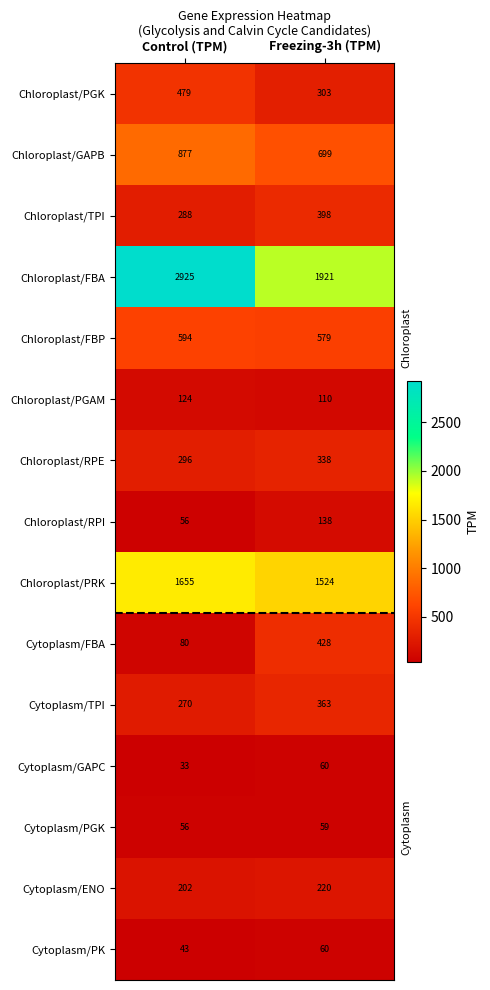

Is it true that Chloroplast/PGK equals 479 at Control (TPM)?

True